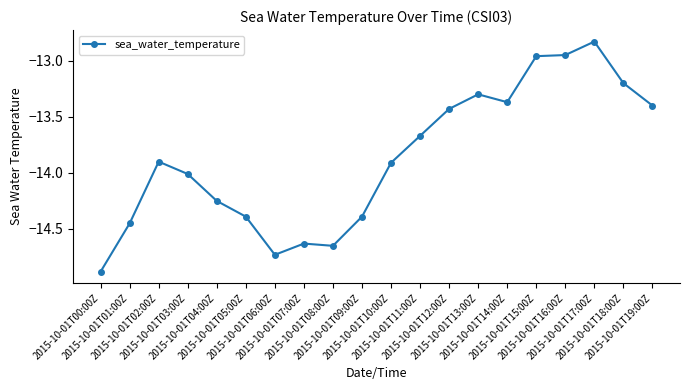

What is the value of the 14th point from the left?

-13.3